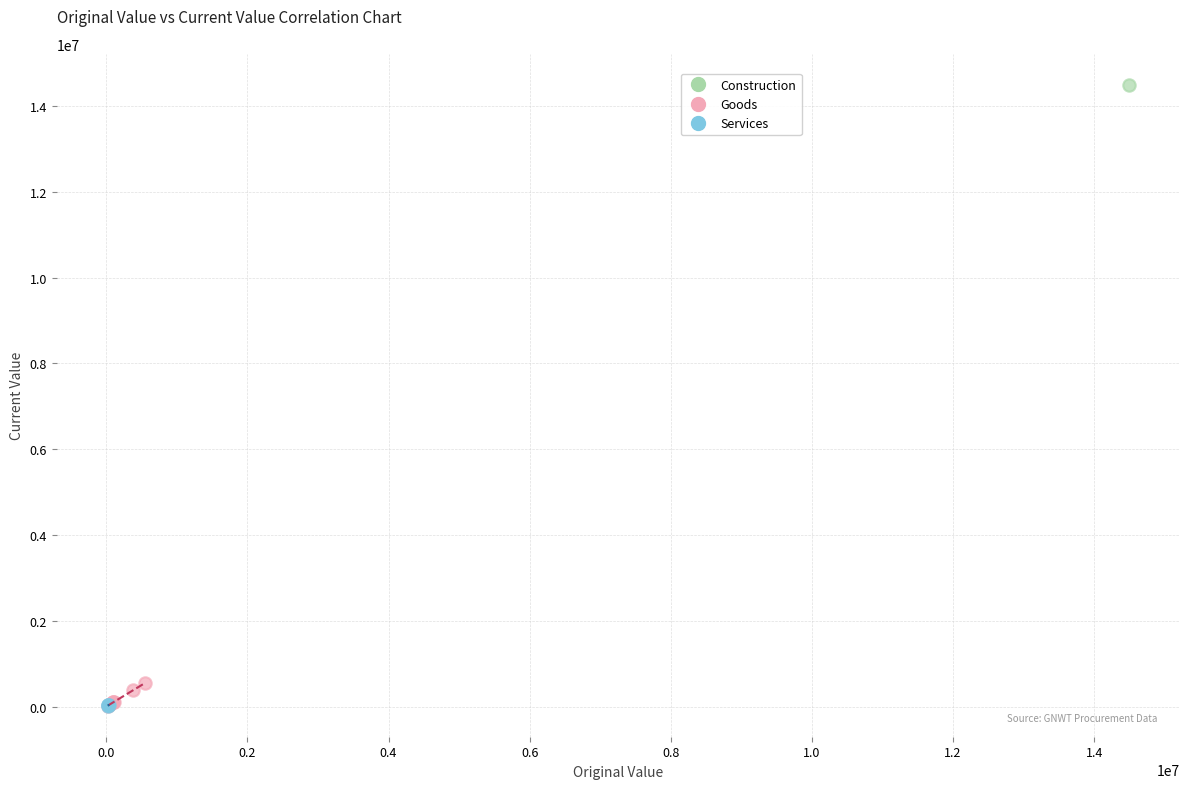

Which series reaches the maximum Y coordinate?

Construction